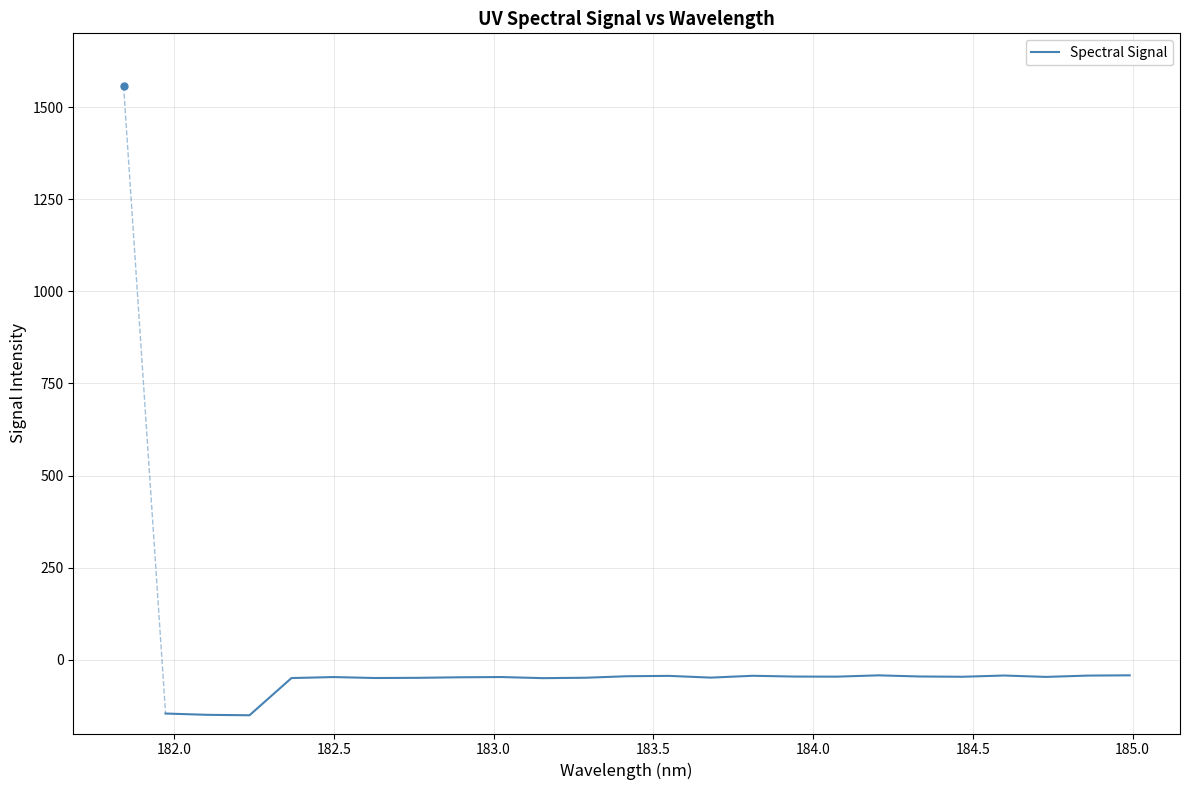

What is the difference between the maximum and minimum values?

108.4